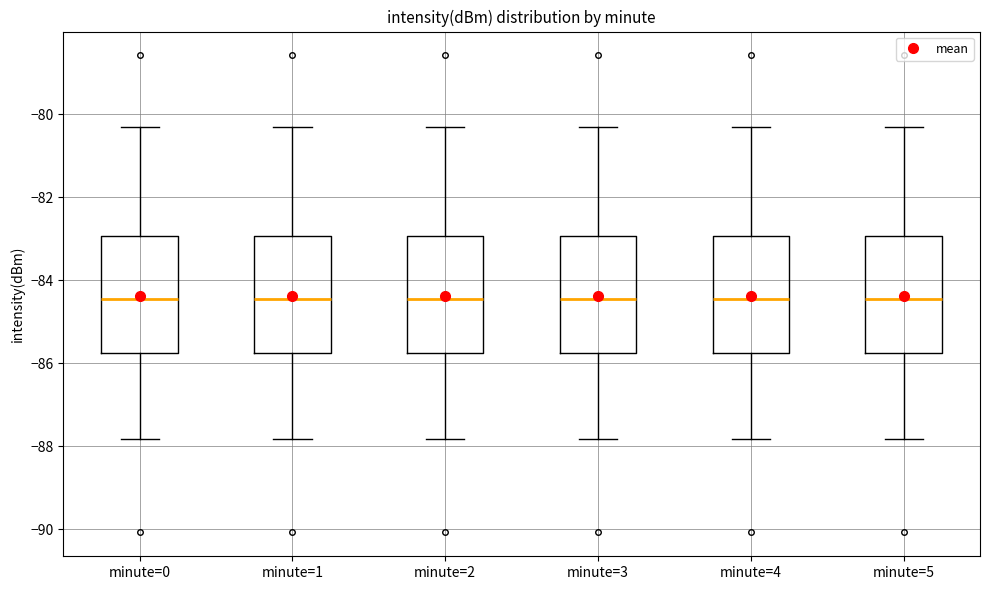

Where does the lower whisker of the box for minute=5 end on the y-axis? The values are not printed on the chart, so give them approximately, as read against the axis.

-87.8